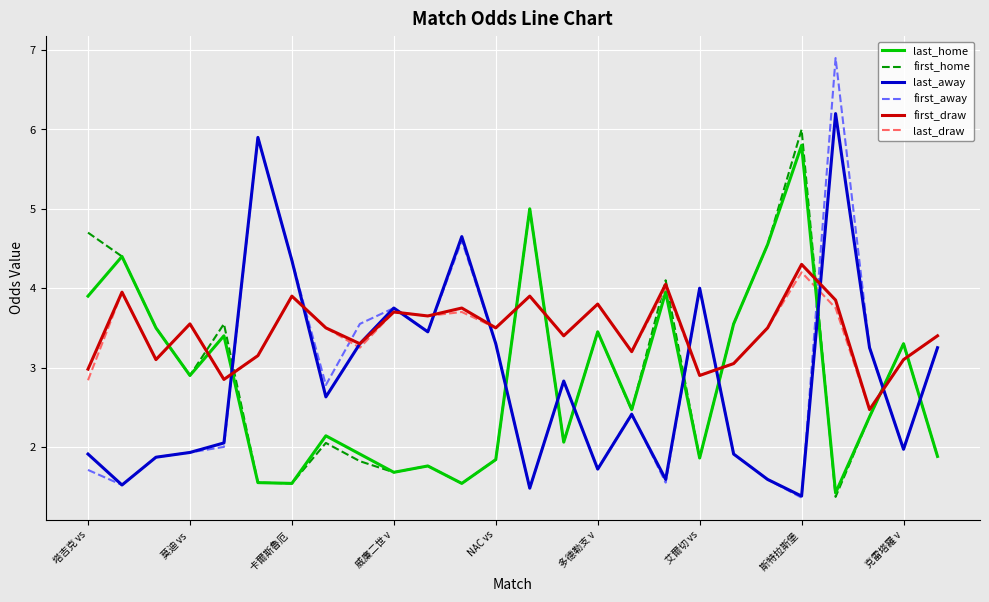

Which series ends up on top after the final intersection of first_home and last_draw?

last_draw